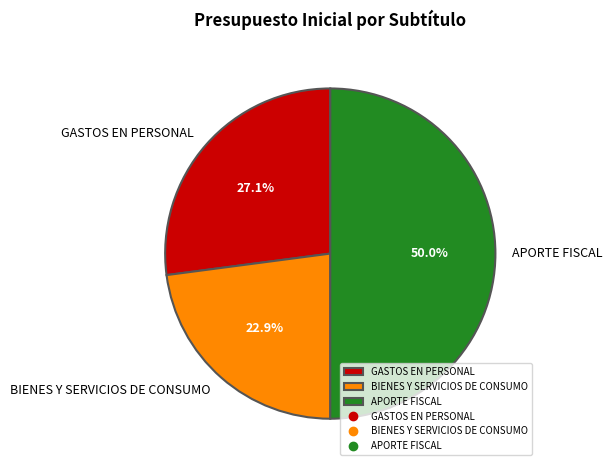

What percentage is NOT represented by GASTOS EN PERSONAL?

72.9%